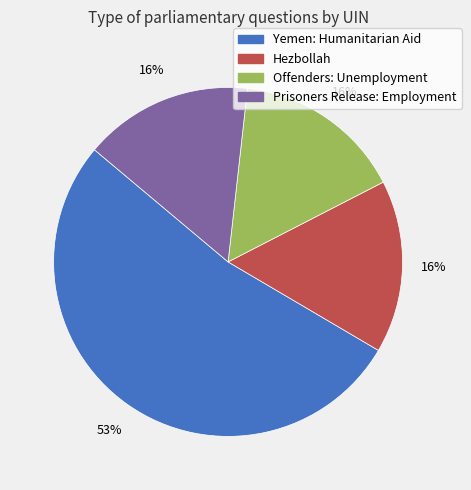

Do Yemen: Humanitarian Aid and Offenders: Unemployment together represent more than half of the pie?

Yes